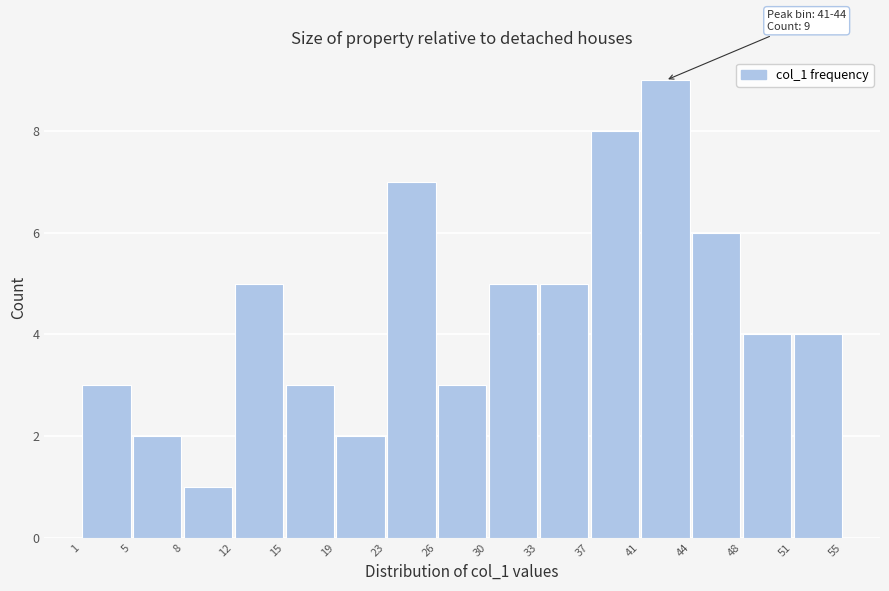

Over which range of the x-axis is the bar tallest?

41 to 44